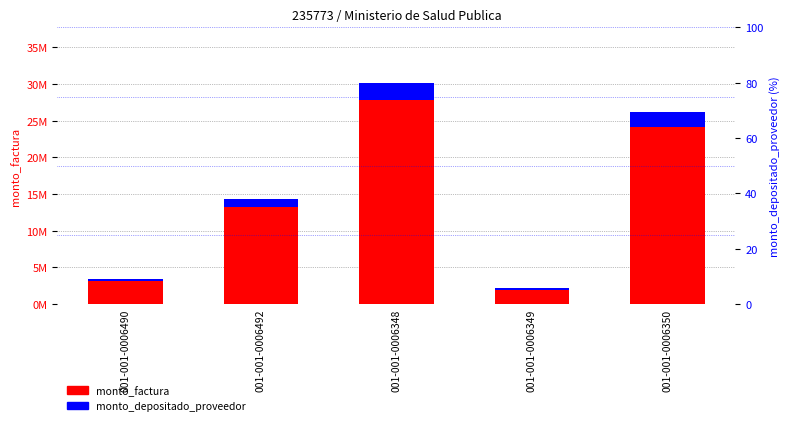

Which series has the largest total across all categories?

monto_factura